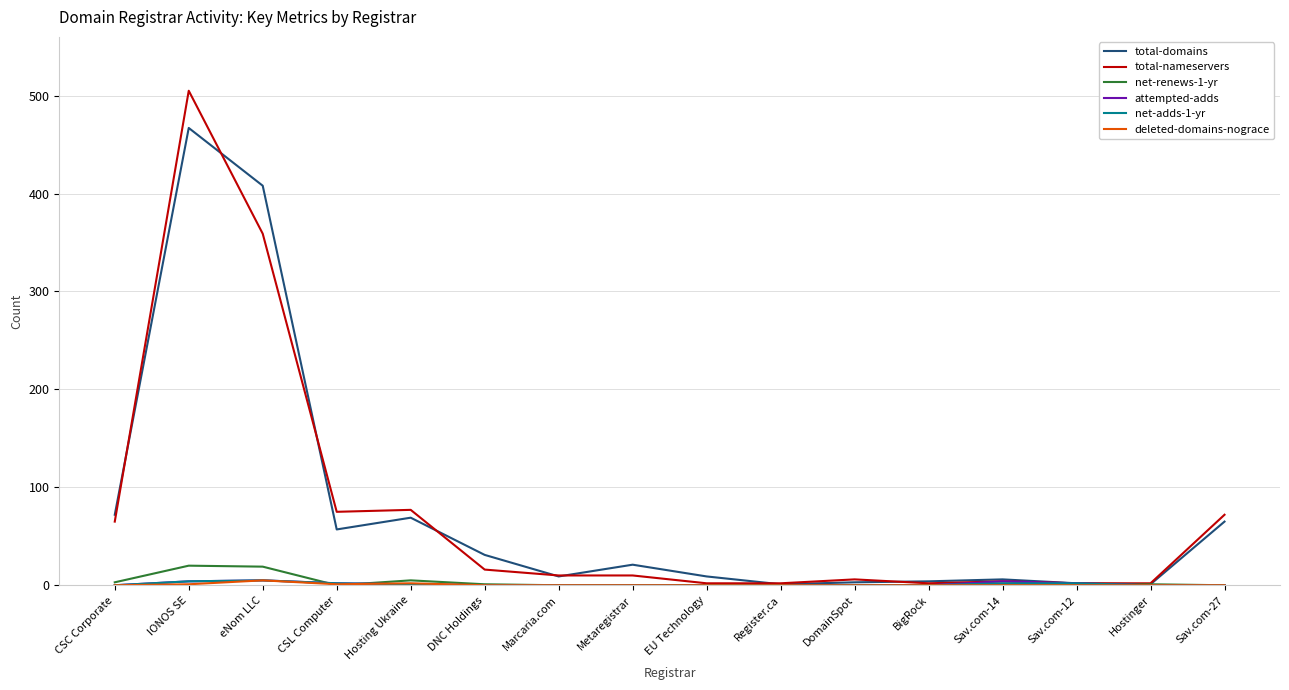

True or false: total-domains has a value of 65 at Sav.com-27.

True